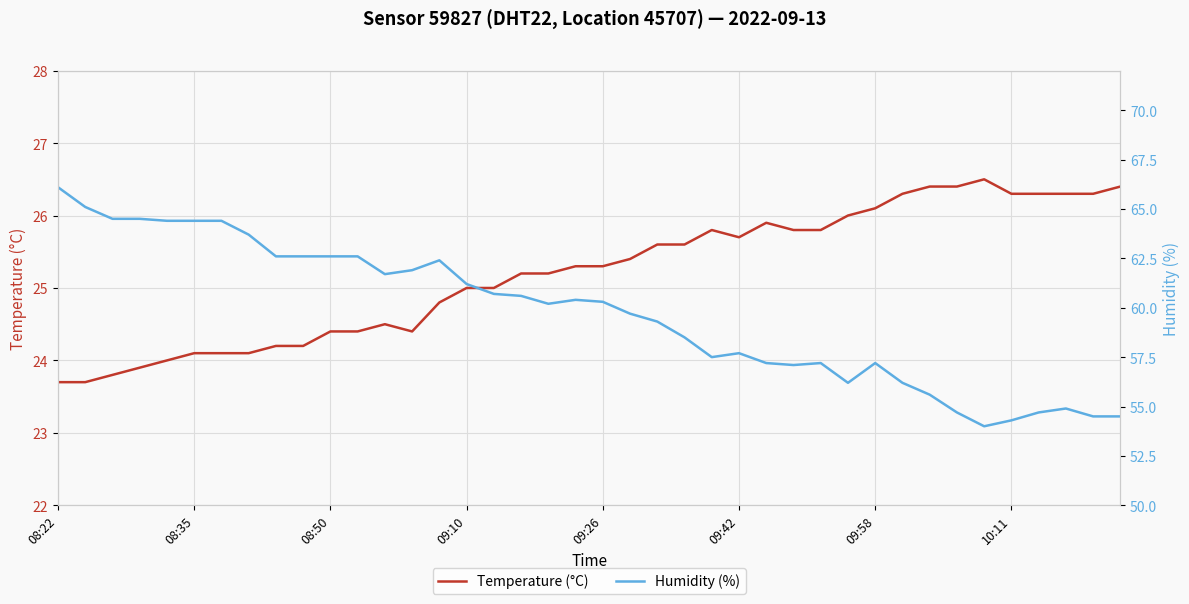

Is it true that Temperature (°C) equals 23.7 at 08:22?

True